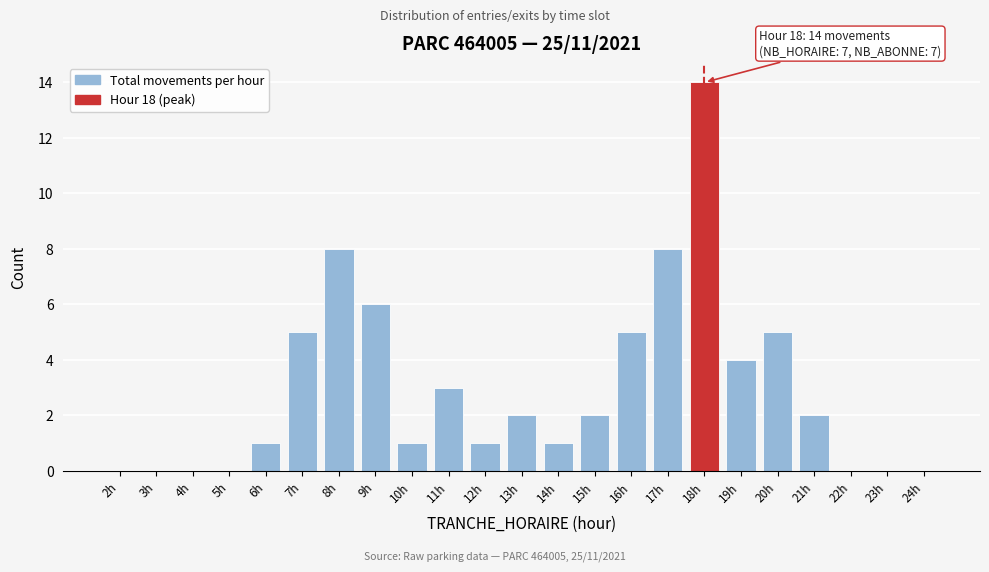

Reading left to right, extract all data points from this chart.

2h=0	3h=0	4h=0	5h=0	6h=1	7h=5	8h=8	9h=6	10h=1	11h=3	12h=1	13h=2	14h=1	15h=2	16h=5	17h=8	18h=14	19h=4	20h=5	21h=2	22h=0	23h=0	24h=0